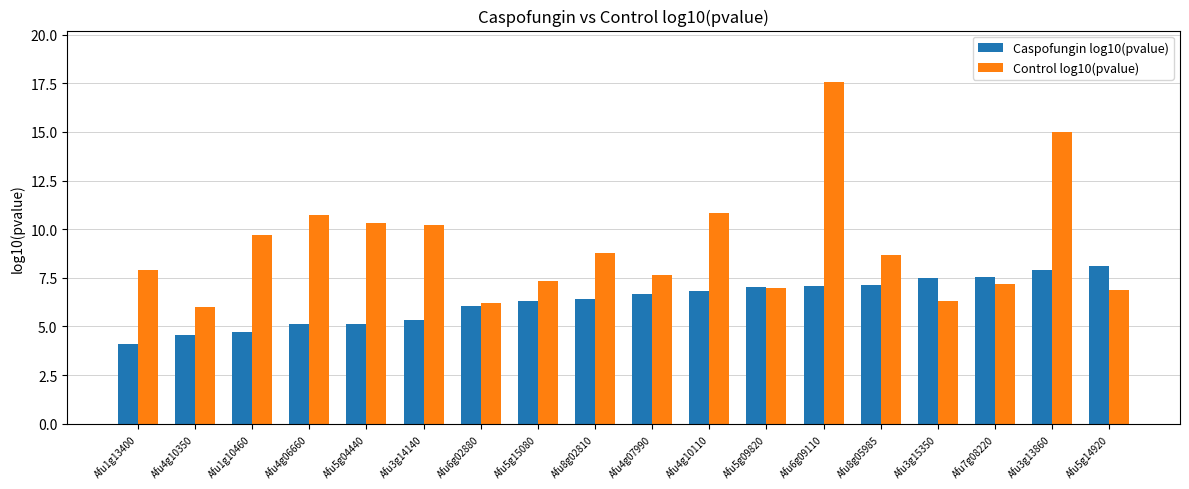

The value of Caspofungin log10(pvalue) at Afu4g10110 is 6.8. True or false?

True